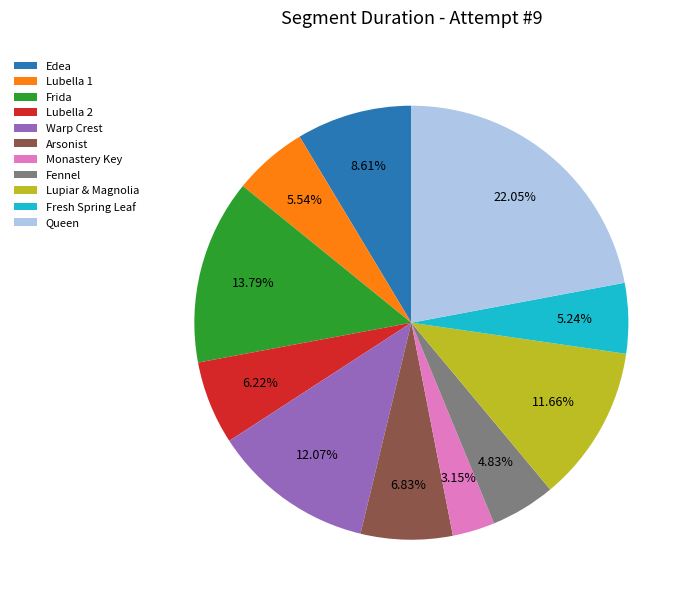

How many segments does this pie chart have?

11